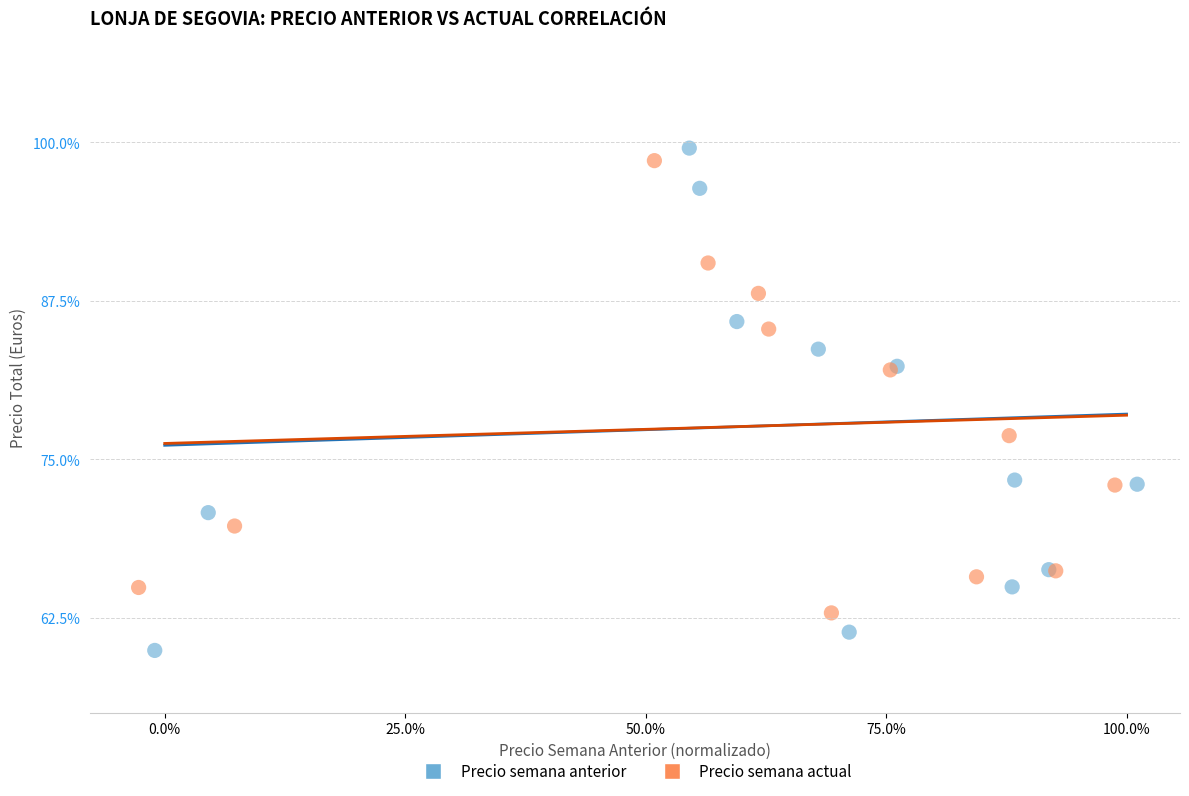

Which series has the widest spread of Y values?

Precio semana anterior